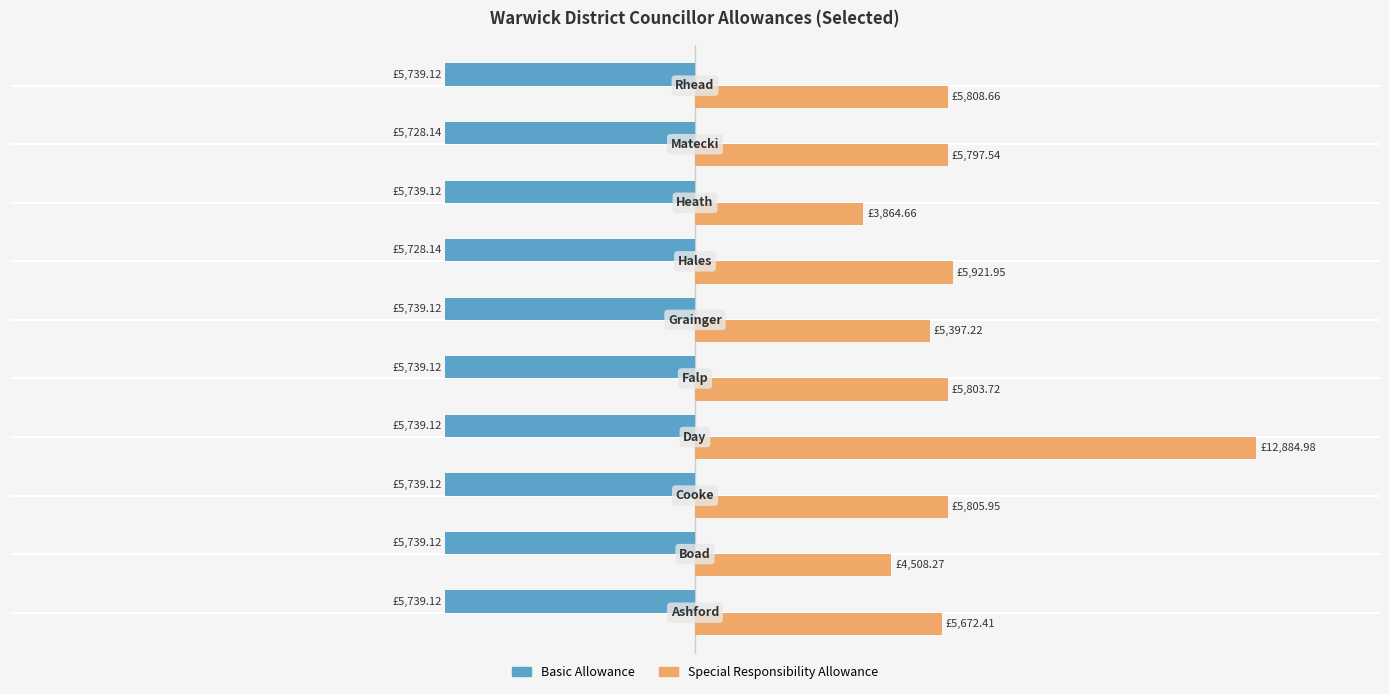

What is the average value of the Basic Allowance series?

-5736.9